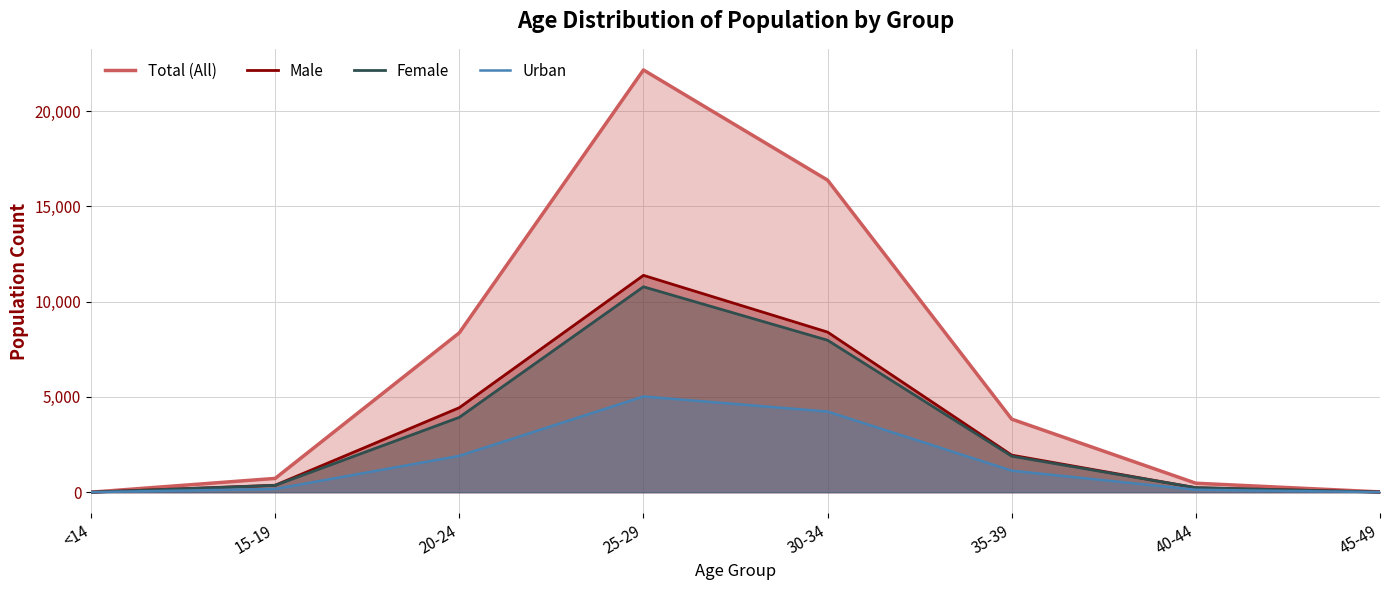

The value of Female at 30-34 is 7975. True or false?

True